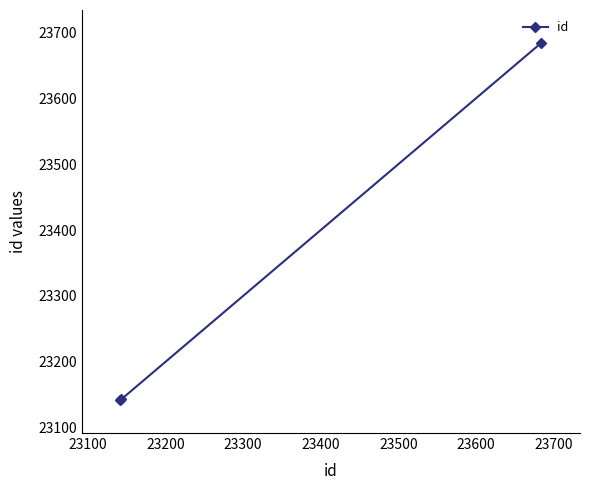

What is the average value?

23323